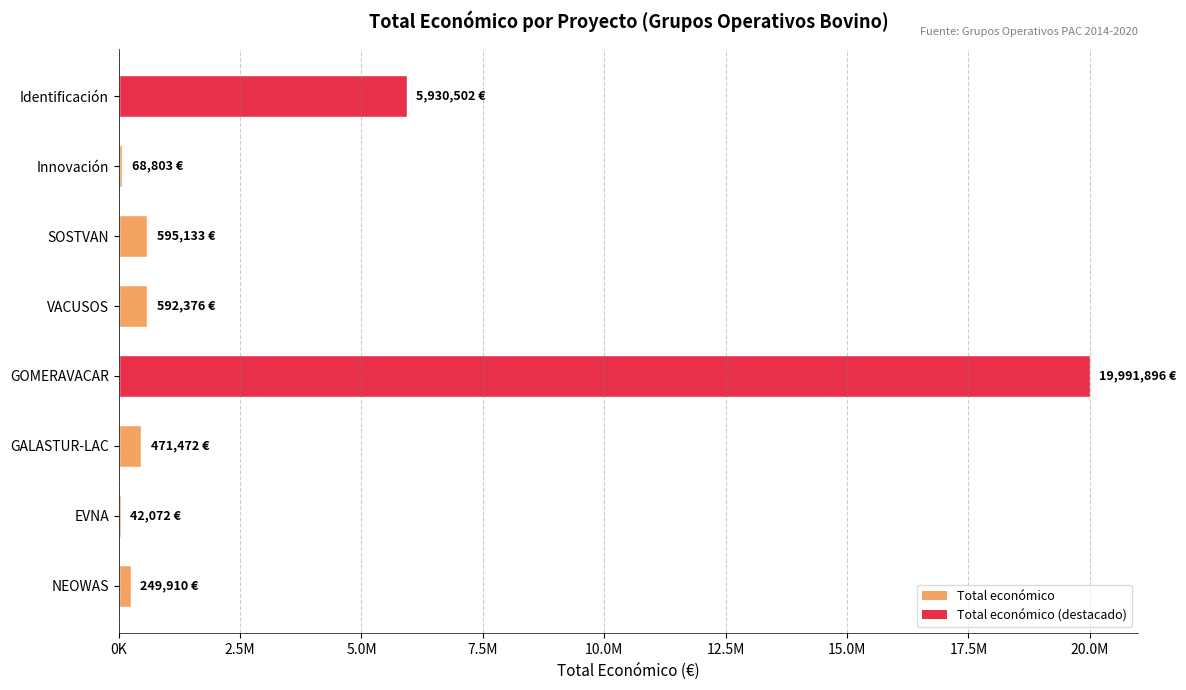

Are the bars horizontal?

Yes